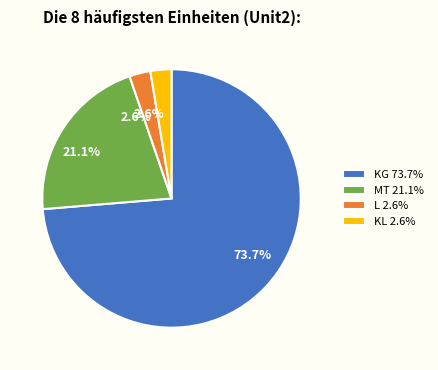

Which slice is the largest?

KG